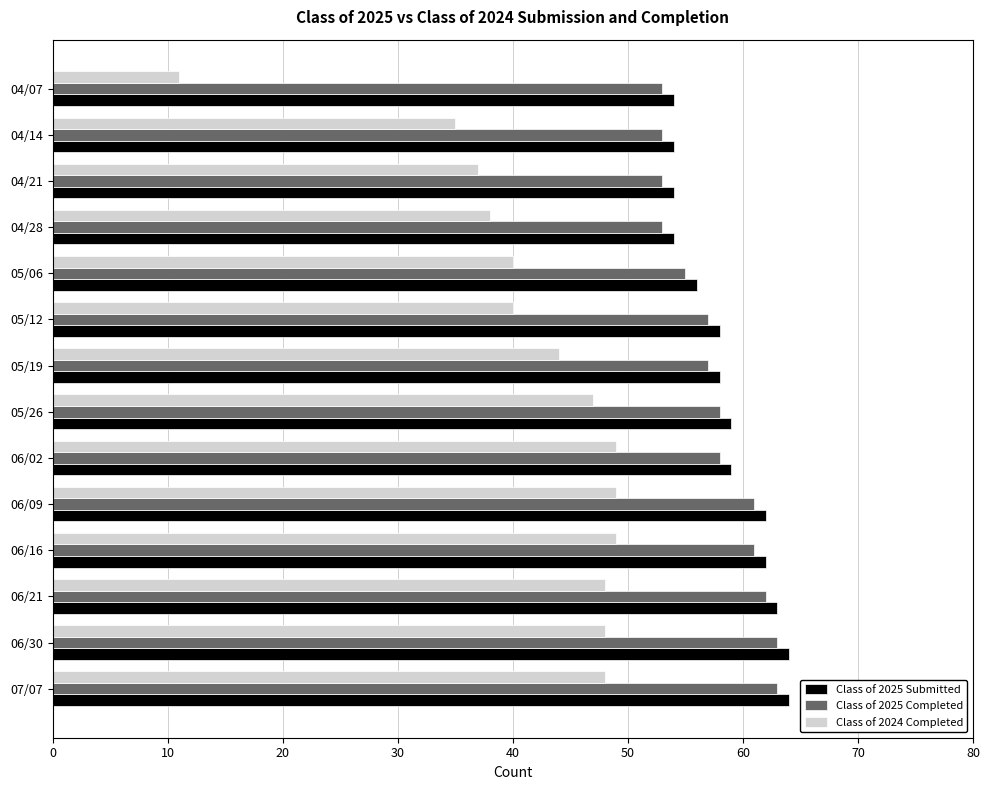

Rank the series by their maximum value, from highest to lowest.

Class of 2025 Submitted, Class of 2025 Completed, Class of 2024 Completed